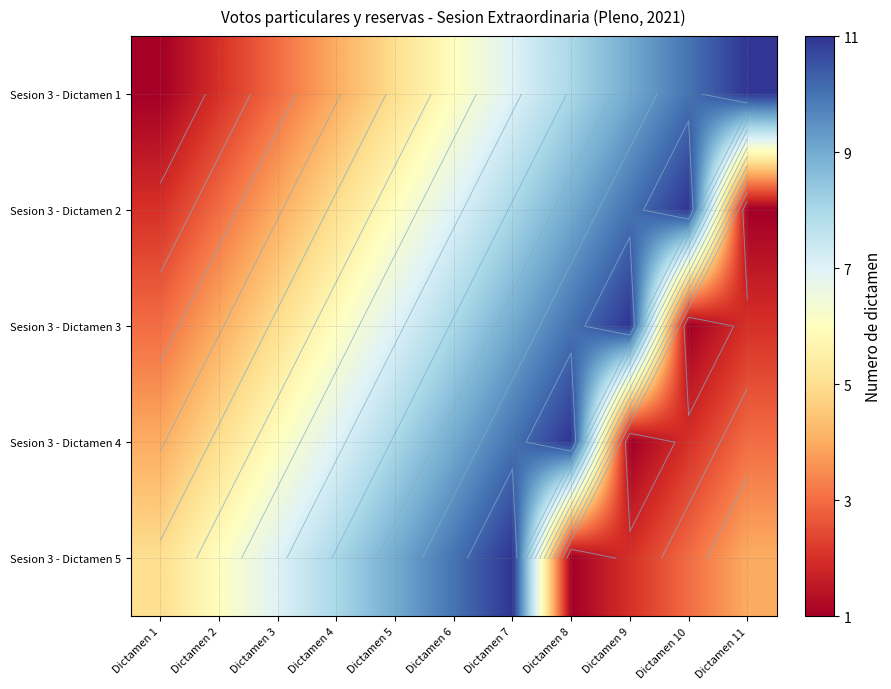

What is the smallest value displayed?

1